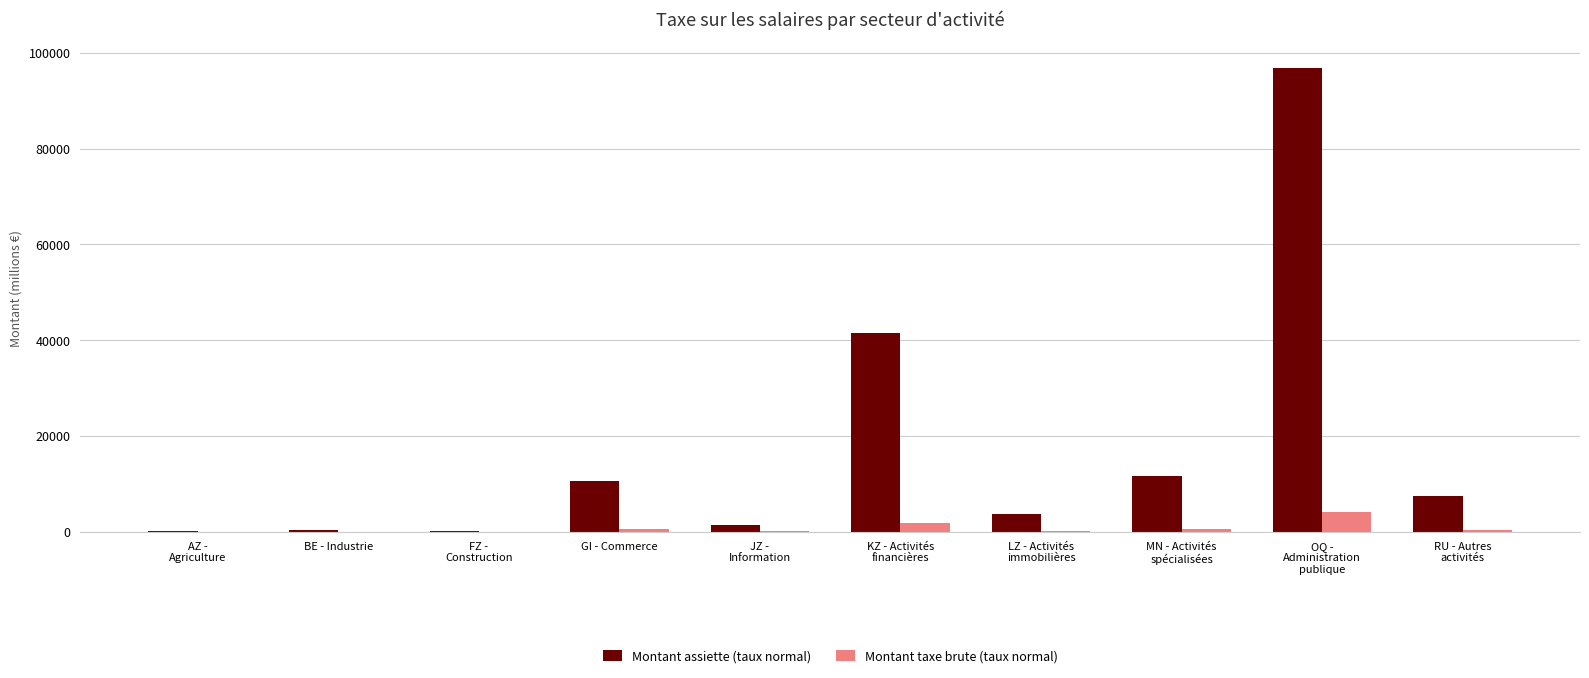

What is the spread (max minus min) of values at AZ -
Agriculture?

21.9